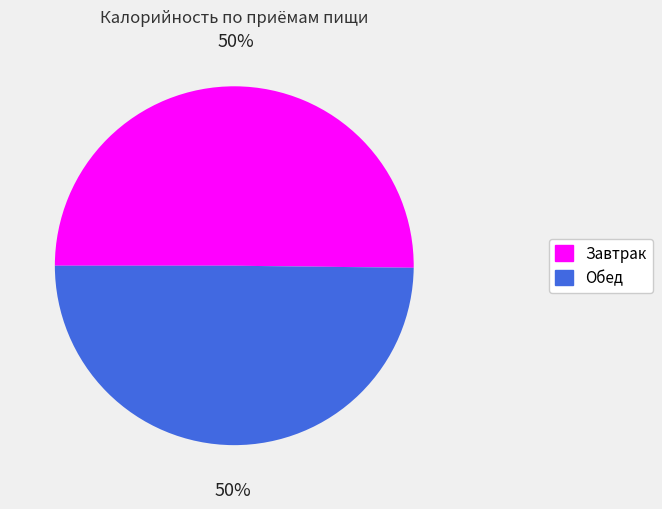

What percentage is the Обед slice, to the nearest percent?

50%